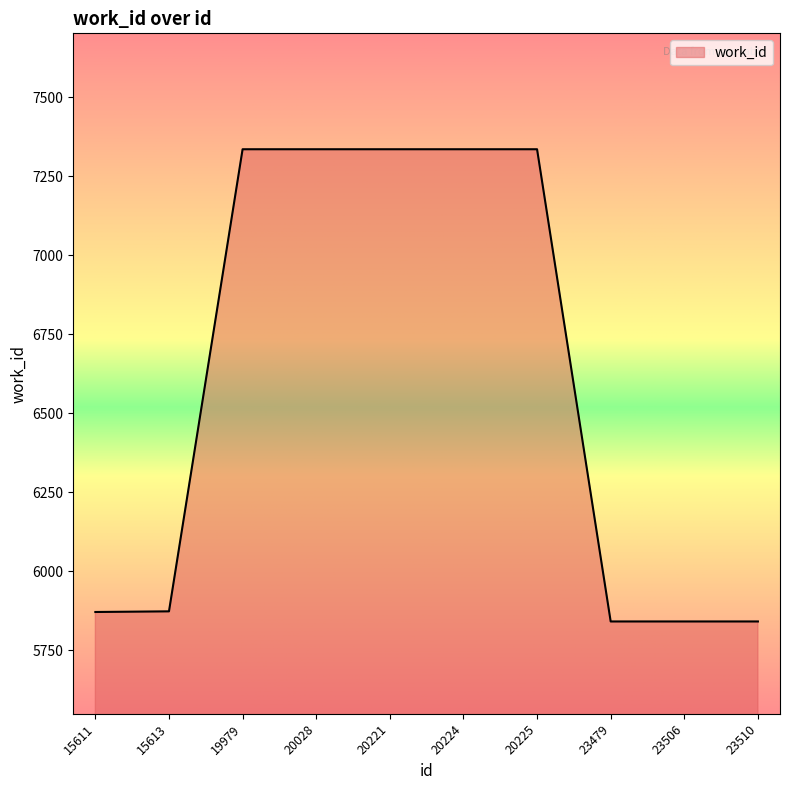

What is the maximum value shown in the chart?

7335